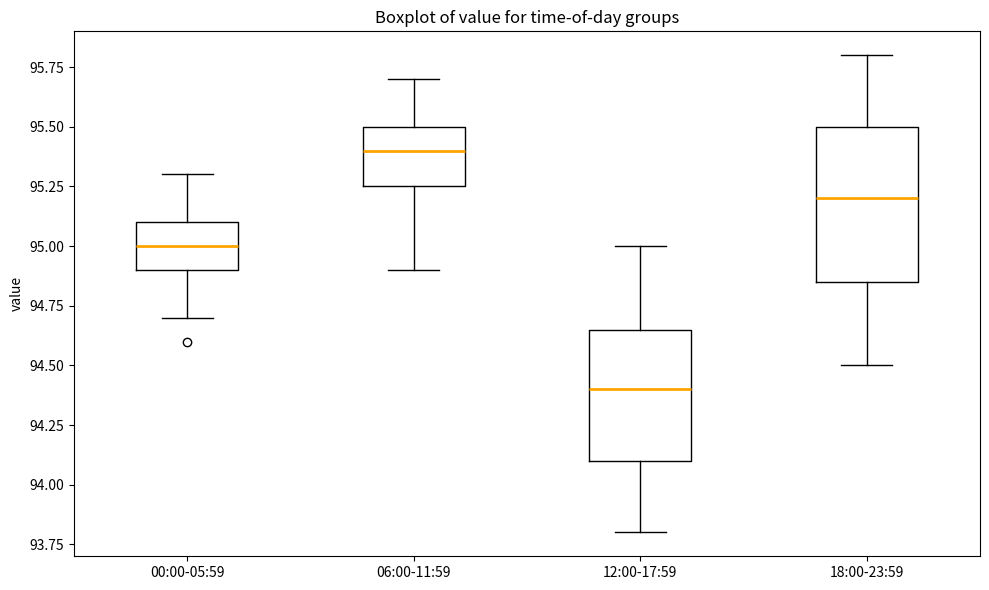

Reading left to right, read every box against the y-axis: the position of its median line, the range the box covers, and the ends of its whiskers. The values are not printed on the chart, so give them approximately, as read against the axis.

00:00-05:59: median 95.00, box 94.90 to 95.10, whiskers 94.70 to 95.30
06:00-11:59: median 95.40, box 95.25 to 95.50, whiskers 94.90 to 95.70
12:00-17:59: median 94.40, box 94.10 to 94.65, whiskers 93.80 to 95.00
18:00-23:59: median 95.20, box 94.85 to 95.50, whiskers 94.50 to 95.80